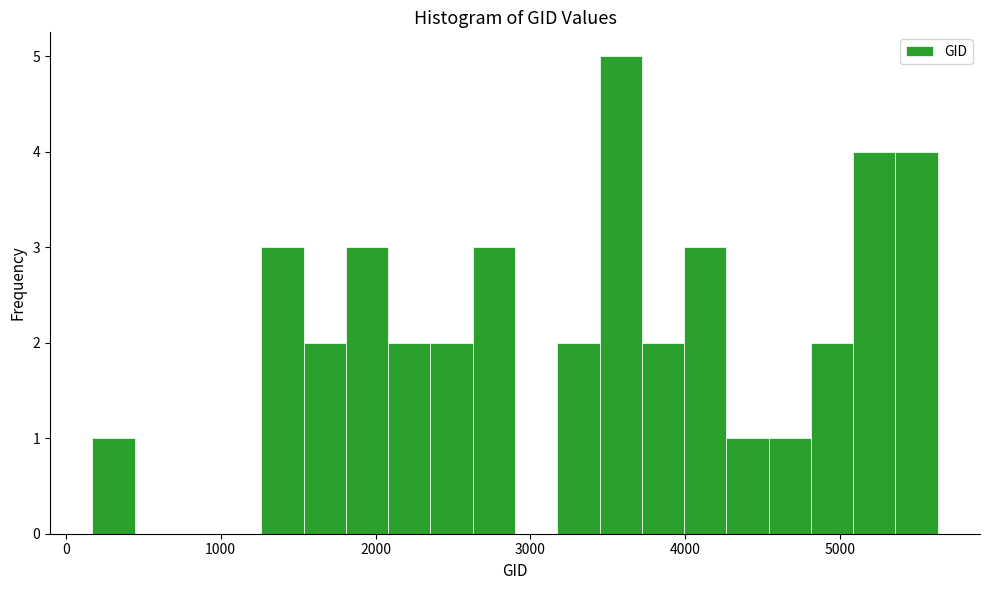

Read against the x-axis, roughly where is the centre of the tallest bar?

3600